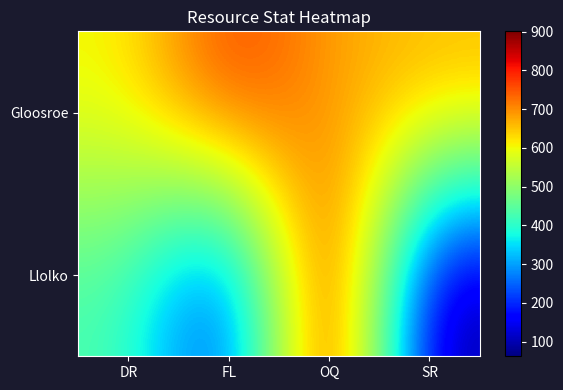

Count the number of data series in this chart.

2